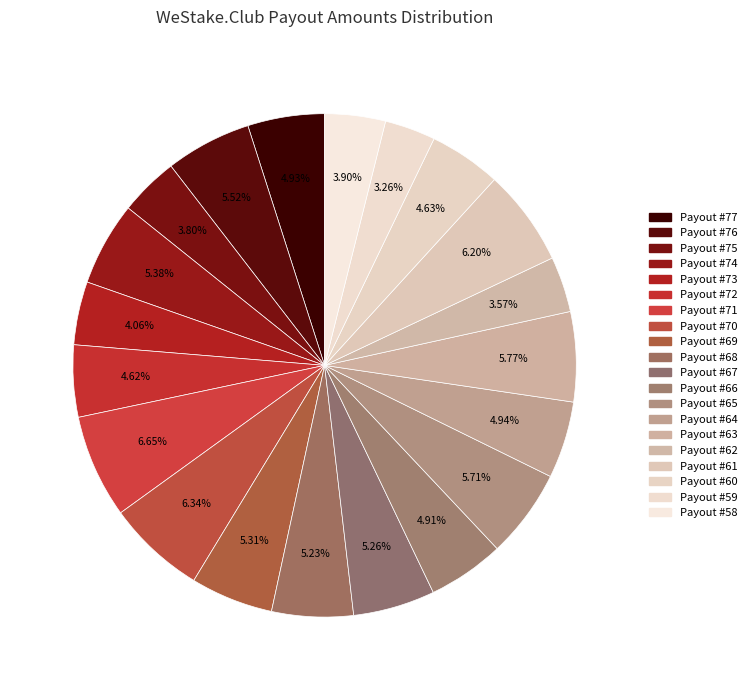

True or false: Payout #64 accounts for 5% of the total.

True